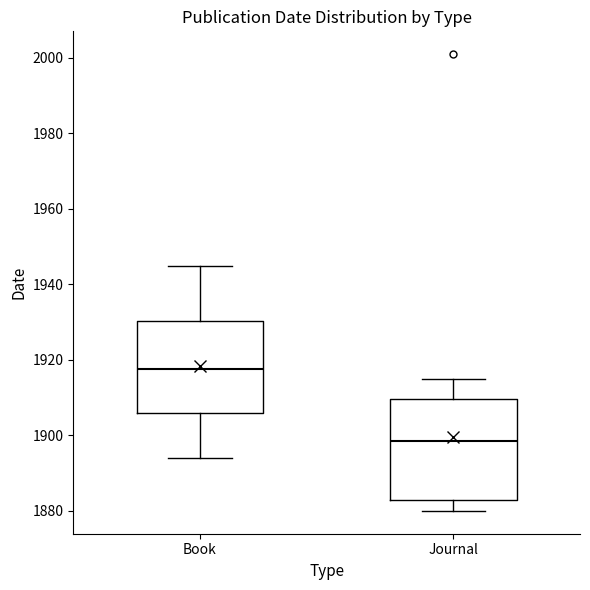

Reading left to right, transcribe this box plot: for each box, give where its median line is, the range the box spans, and where its two whiskers end, as read against the y-axis. The values are not printed on the chart, so give them approximately, as read against the axis.

Book: median 1918, box 1906 to 1930, whiskers 1894 to 1946
Journal: median 1898, box 1884 to 1910, whiskers 1880 to 1916